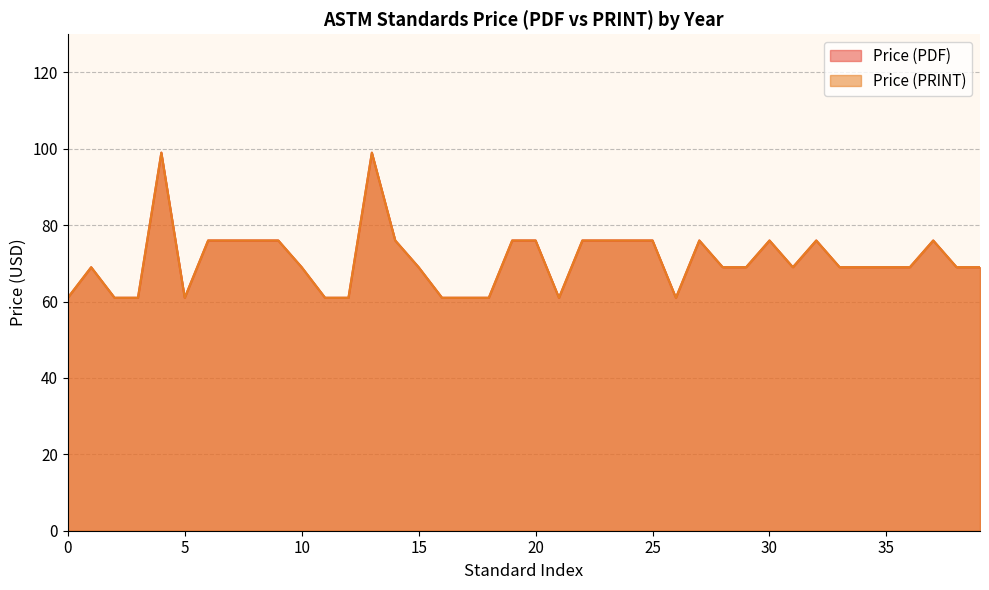

What is the lowest value of the Price (PRINT) series?

61